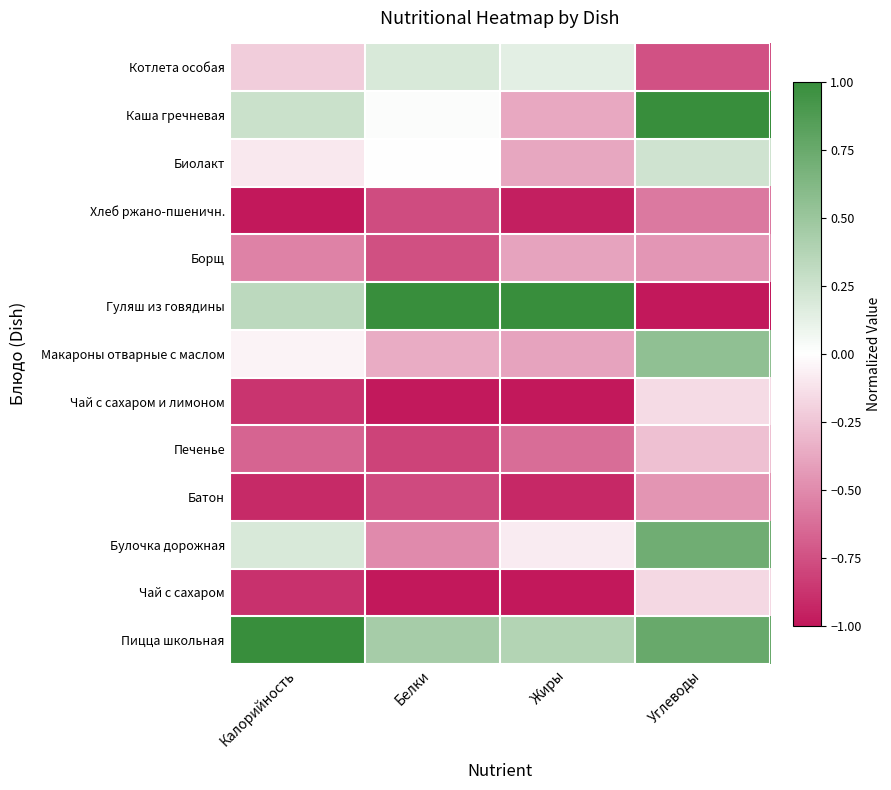

Reading right to left, list all the values displayed in this chart.

Котлета особая: Углеводы=-0.7	Жиры=0.1	Белки=0.2	Калорийность=-0.2
Каша гречневая: Углеводы=1.0	Жиры=-0.4	Белки=0.0	Калорийность=0.3
Биолакт: Углеводы=0.2	Жиры=-0.4	Белки=-0.0	Калорийность=-0.1
Хлеб ржано-пшеничн.: Углеводы=-0.6	Жиры=-1.0	Белки=-0.8	Калорийность=-1.0
Борщ: Углеводы=-0.4	Жиры=-0.4	Белки=-0.8	Калорийность=-0.5
Гуляш из говядины: Углеводы=-1.0	Жиры=1.0	Белки=1.0	Калорийность=0.3
Макароны отварные с маслом: Углеводы=0.6	Жиры=-0.4	Белки=-0.4	Калорийность=-0.0
Чай с сахаром и лимоном: Углеводы=-0.2	Жиры=-1.0	Белки=-1.0	Калорийность=-0.9
Печенье: Углеводы=-0.3	Жиры=-0.6	Белки=-0.8	Калорийность=-0.7
Батон: Углеводы=-0.5	Жиры=-0.9	Белки=-0.8	Калорийность=-0.9
Булочка дорожная: Углеводы=0.7	Жиры=-0.1	Белки=-0.5	Калорийность=0.2
Чай с сахаром: Углеводы=-0.2	Жиры=-1.0	Белки=-1.0	Калорийность=-0.9
Пицца школьная: Углеводы=0.8	Жиры=0.4	Белки=0.4	Калорийность=1.0